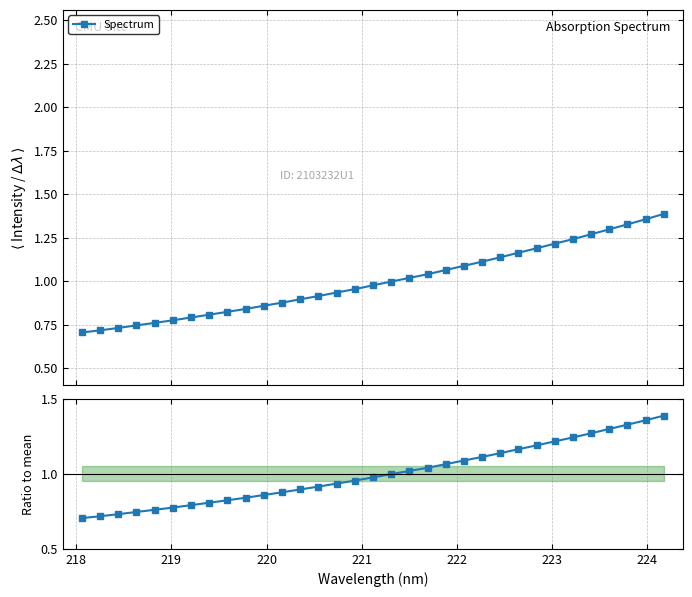

True or false: Ratio to mean and Spectrum cross at least once.

False